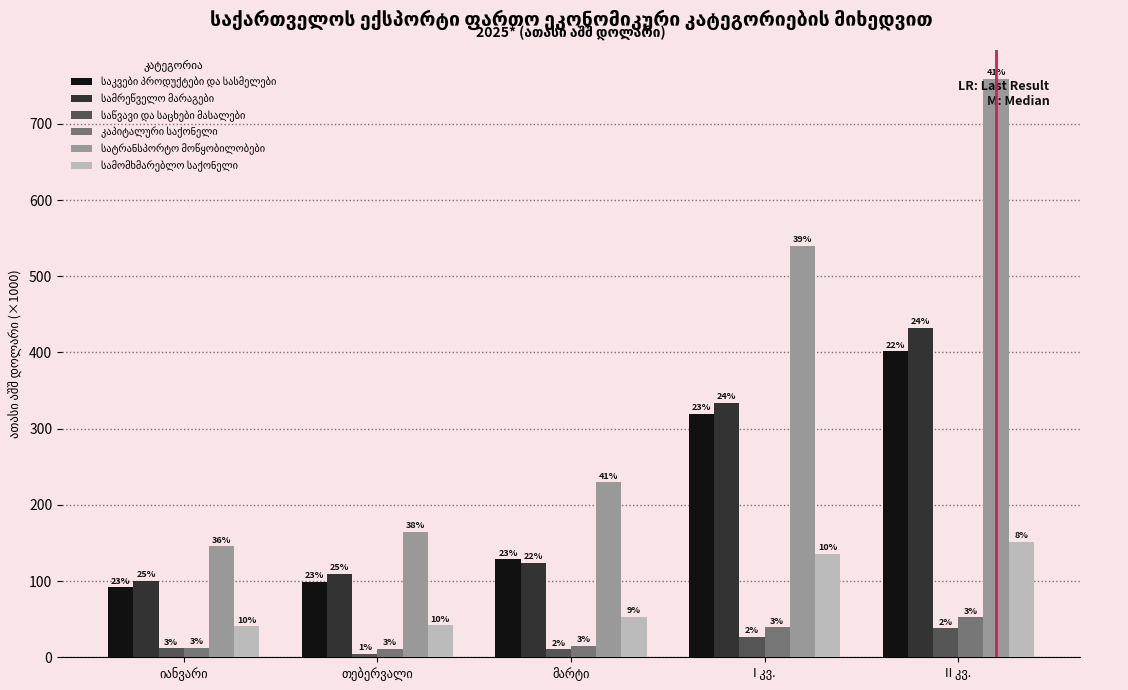

Are the bars horizontal?

No